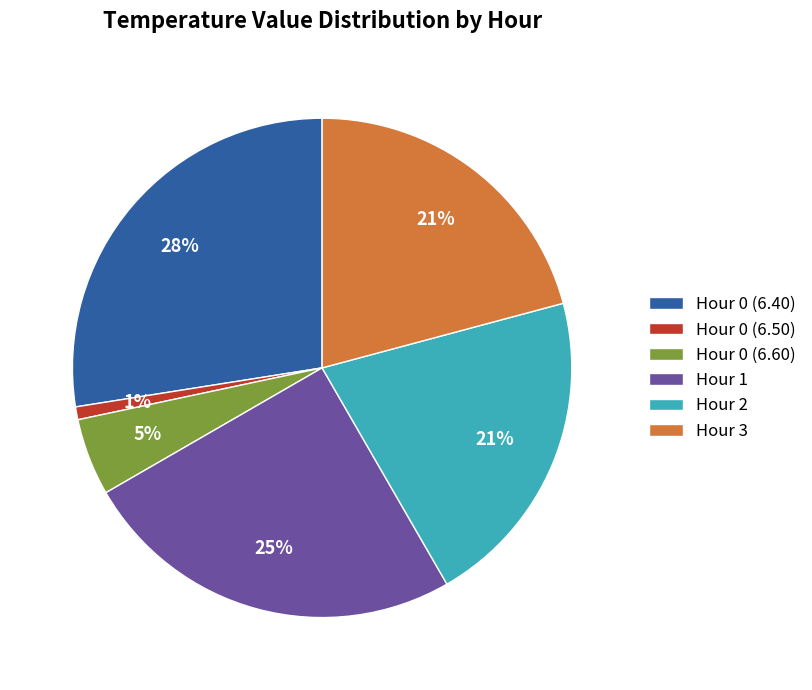

The Hour 0 (6.50) slice represents 11% of the pie. True or false?

False